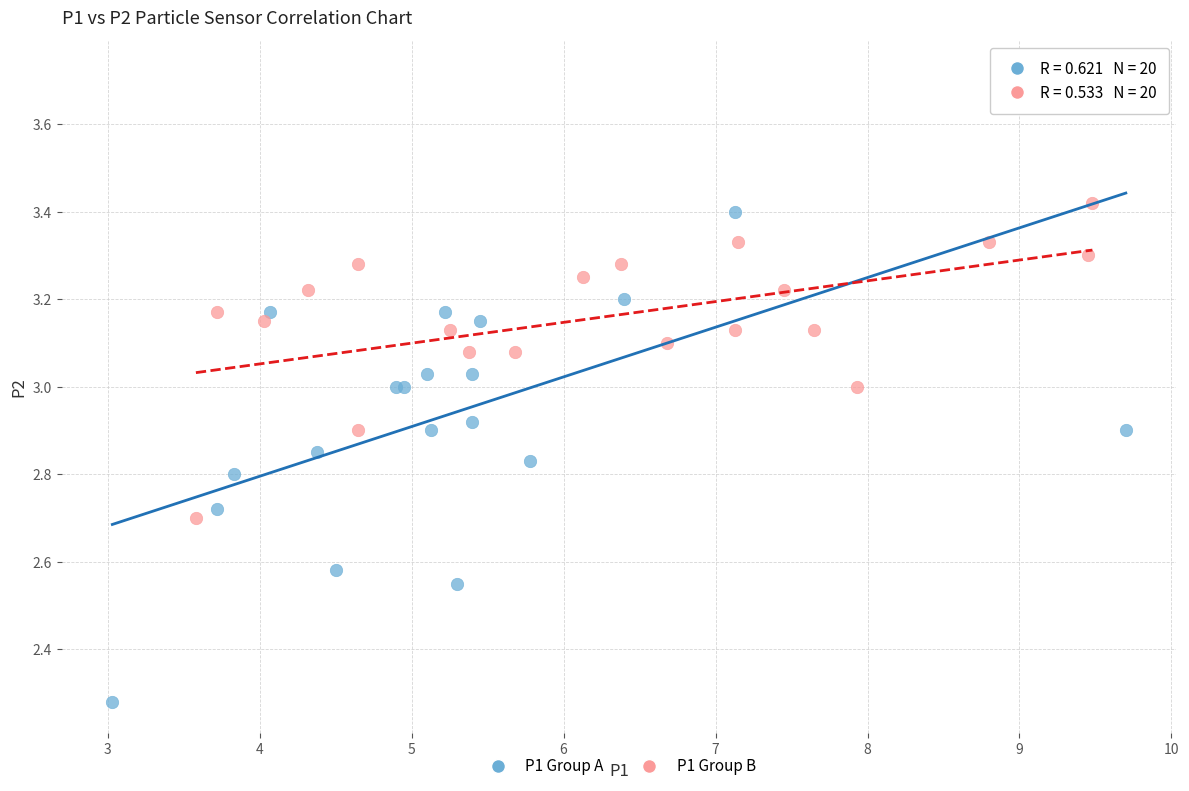

Which series reaches the maximum Y coordinate?

P1 Group A